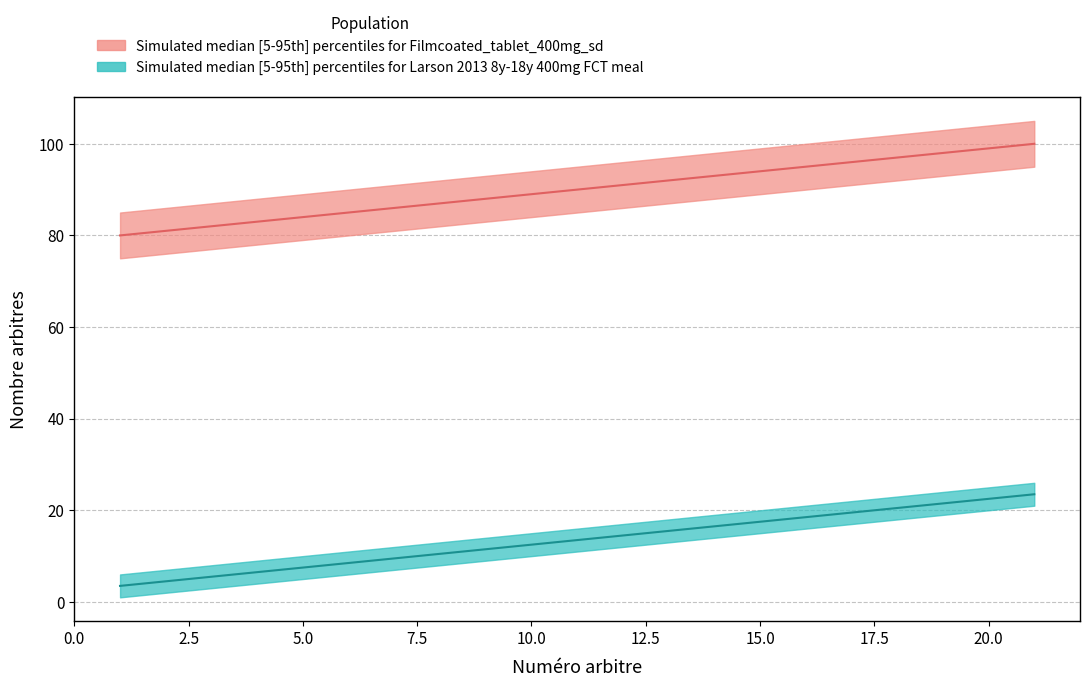

Count the number of data series in this chart.

2